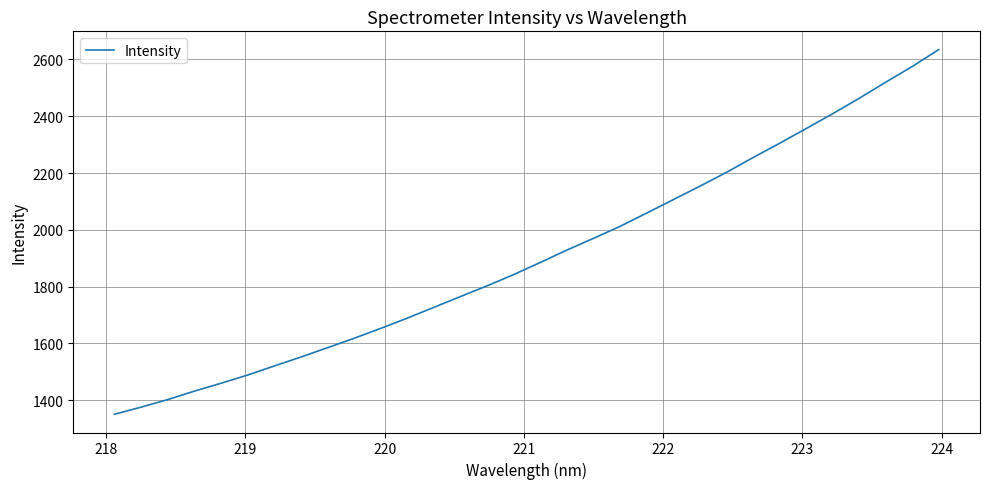

What is the maximum value shown in the chart?

2634.8